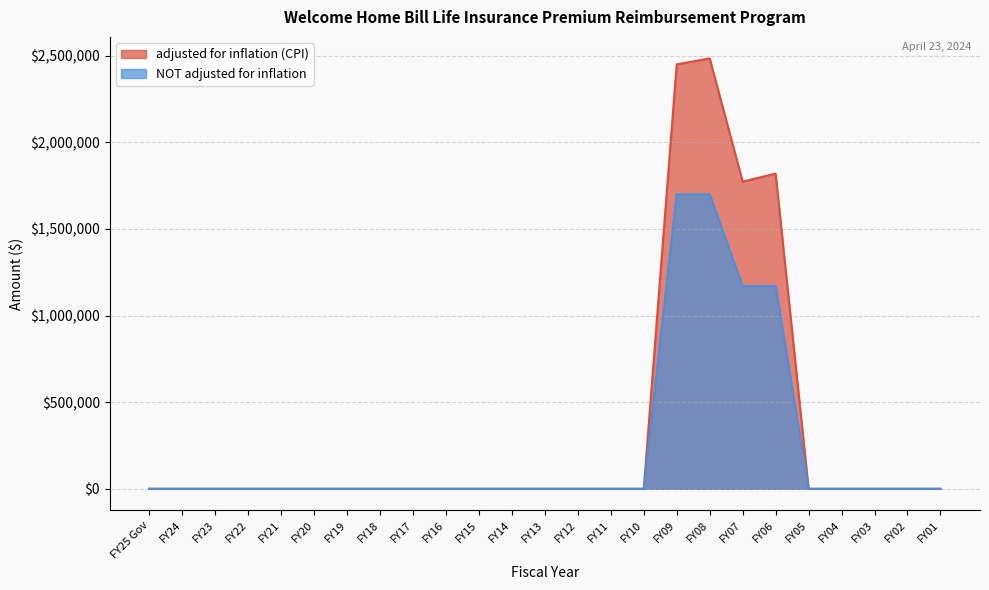

What is the label of the 21st point from the right?

FY21